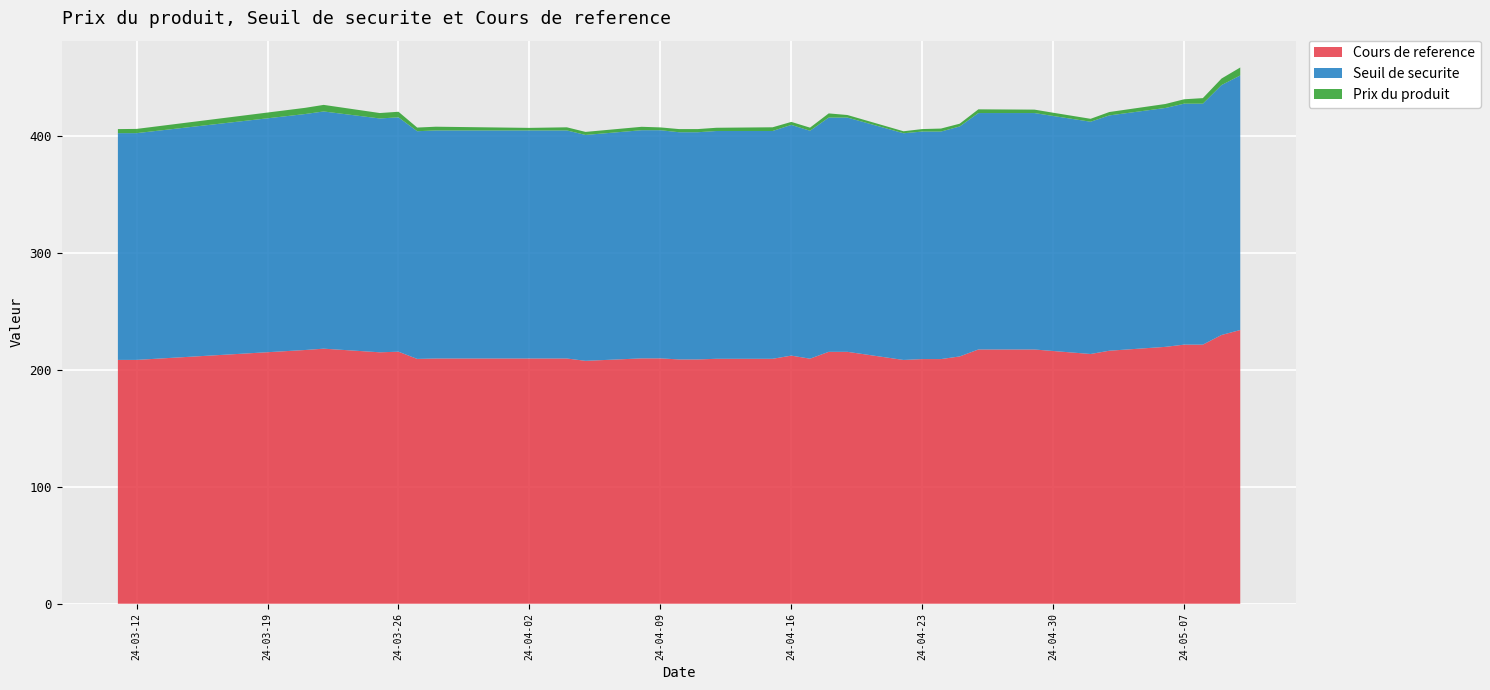

What are all the series names shown in the legend?

Cours de reference, Seuil de securite, Prix du produit